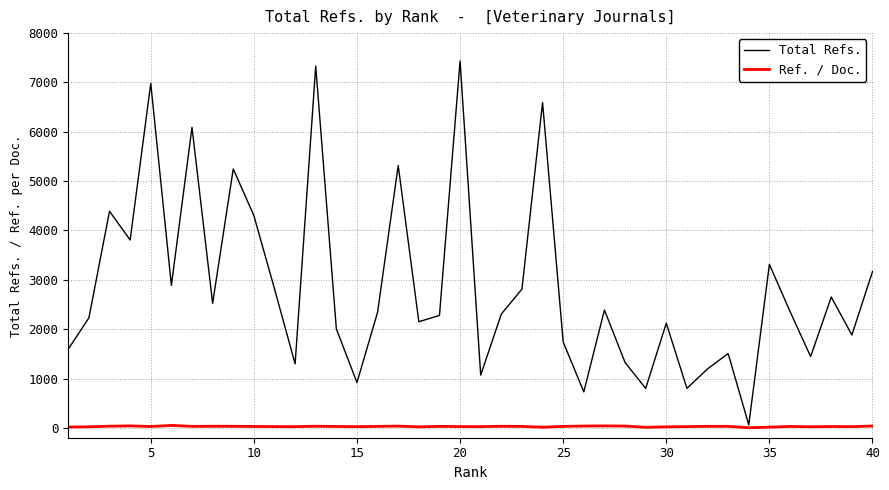

Which series has the widest spread of values?

Total Refs.